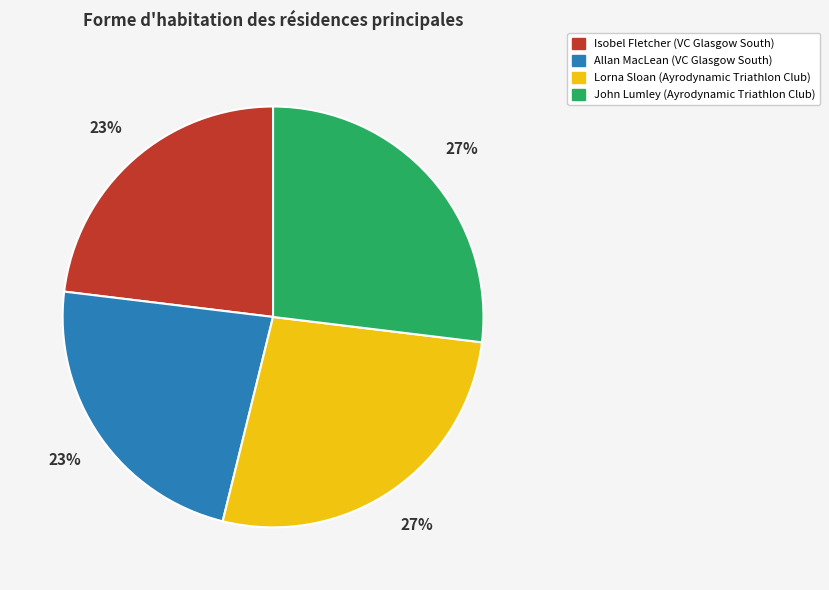

To the nearest percent, what is the difference between the John Lumley (Ayrodynamic Triathlon Club) and Allan MacLean (VC Glasgow South) slice percentages?

4%